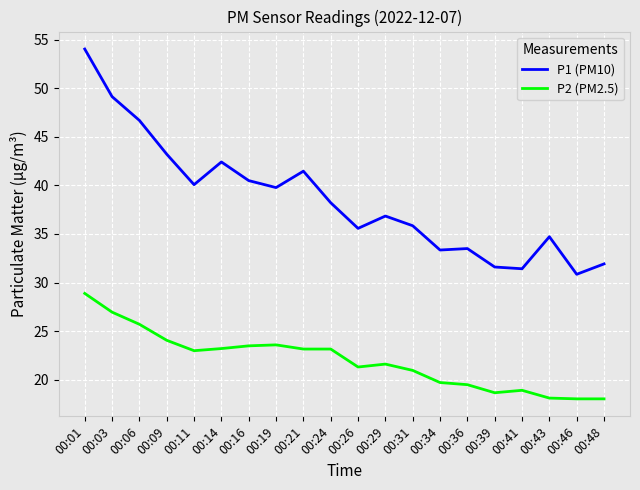

What is the sum of the P2 (PM2.5) values at 00:39 and 00:11?

41.6